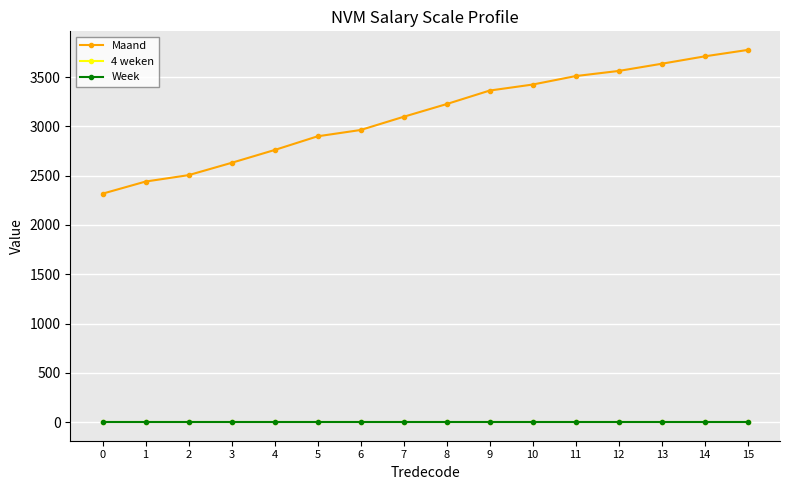

Is this an area chart (filled region under the line)?

No